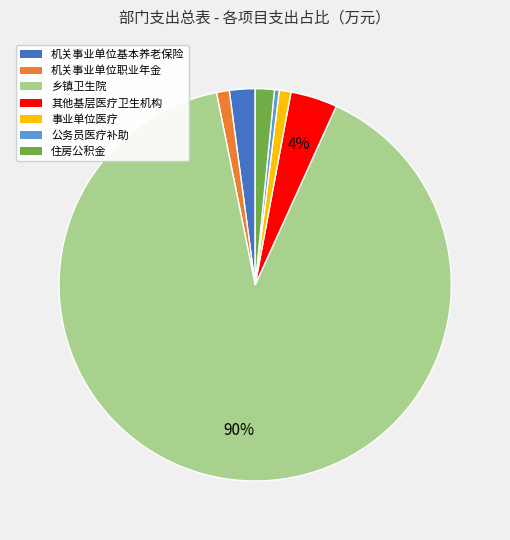

Is there a majority slice in this chart?

Yes